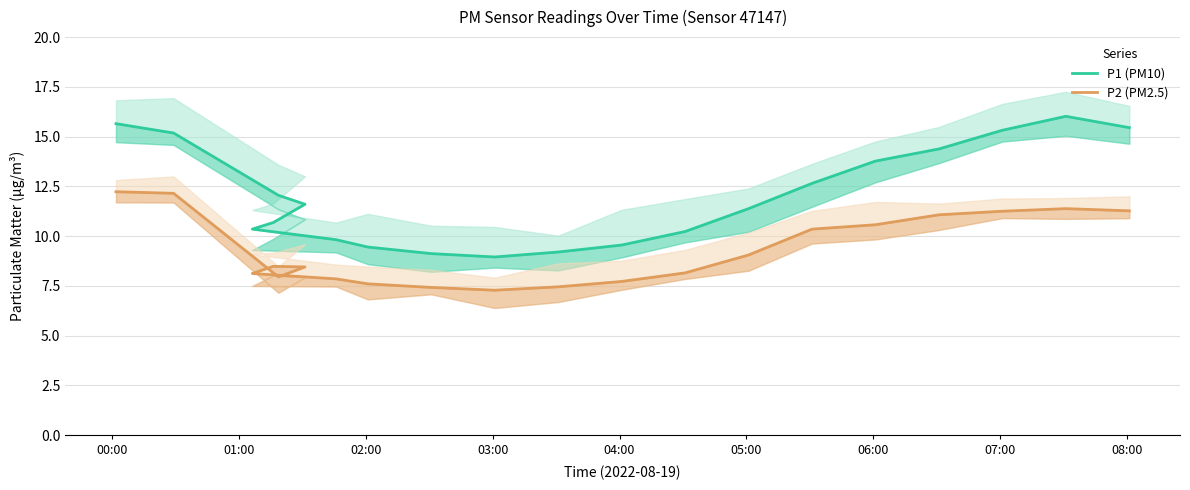

Where does the P2 (PM2.5) series first go above 8?

00:00